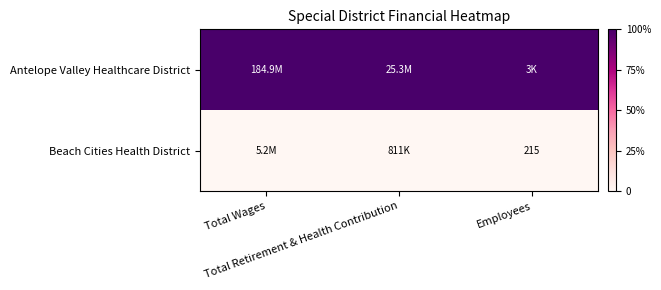

How many data points does each series have?

3